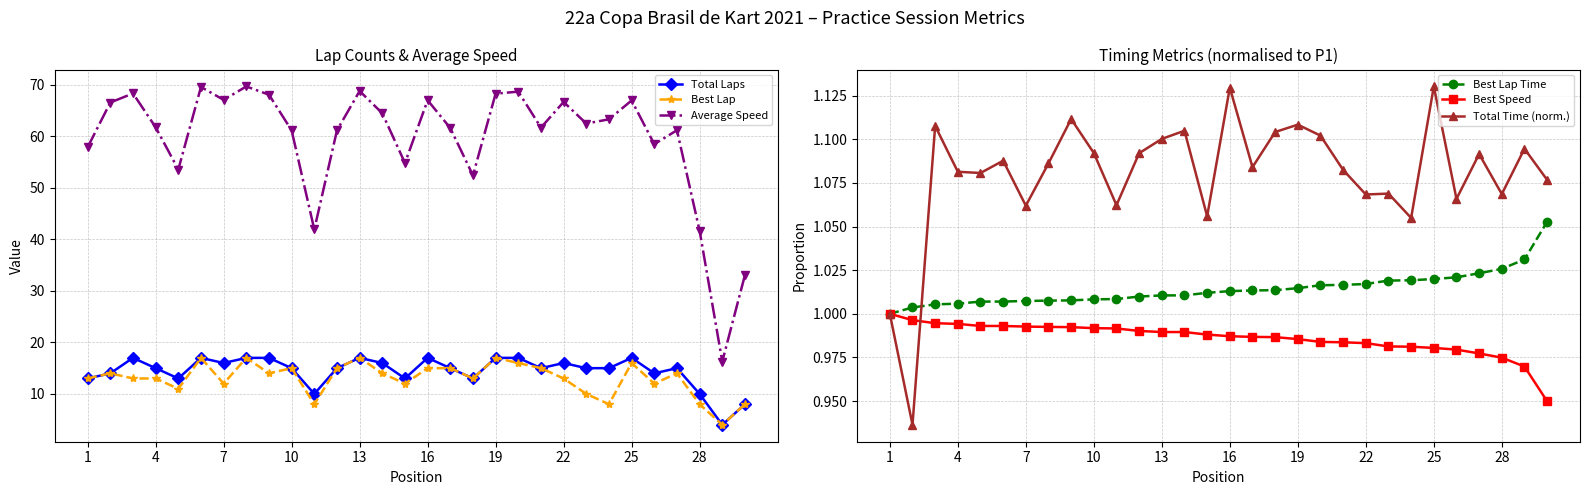

What is the sum of all Best Lap values?

389.0